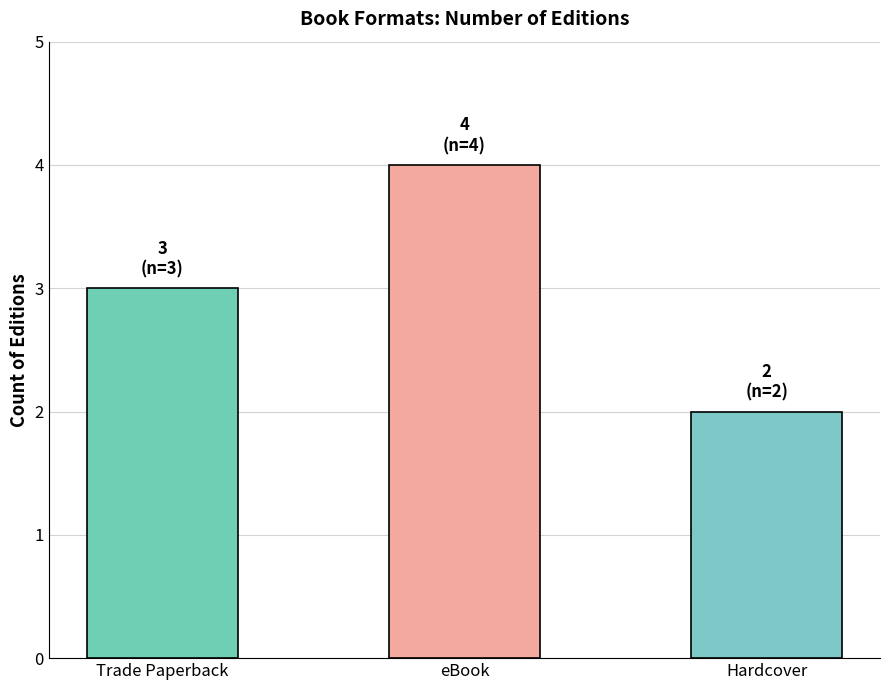

Rank the categories by value from lowest to highest.

Hardcover, Trade Paperback, eBook